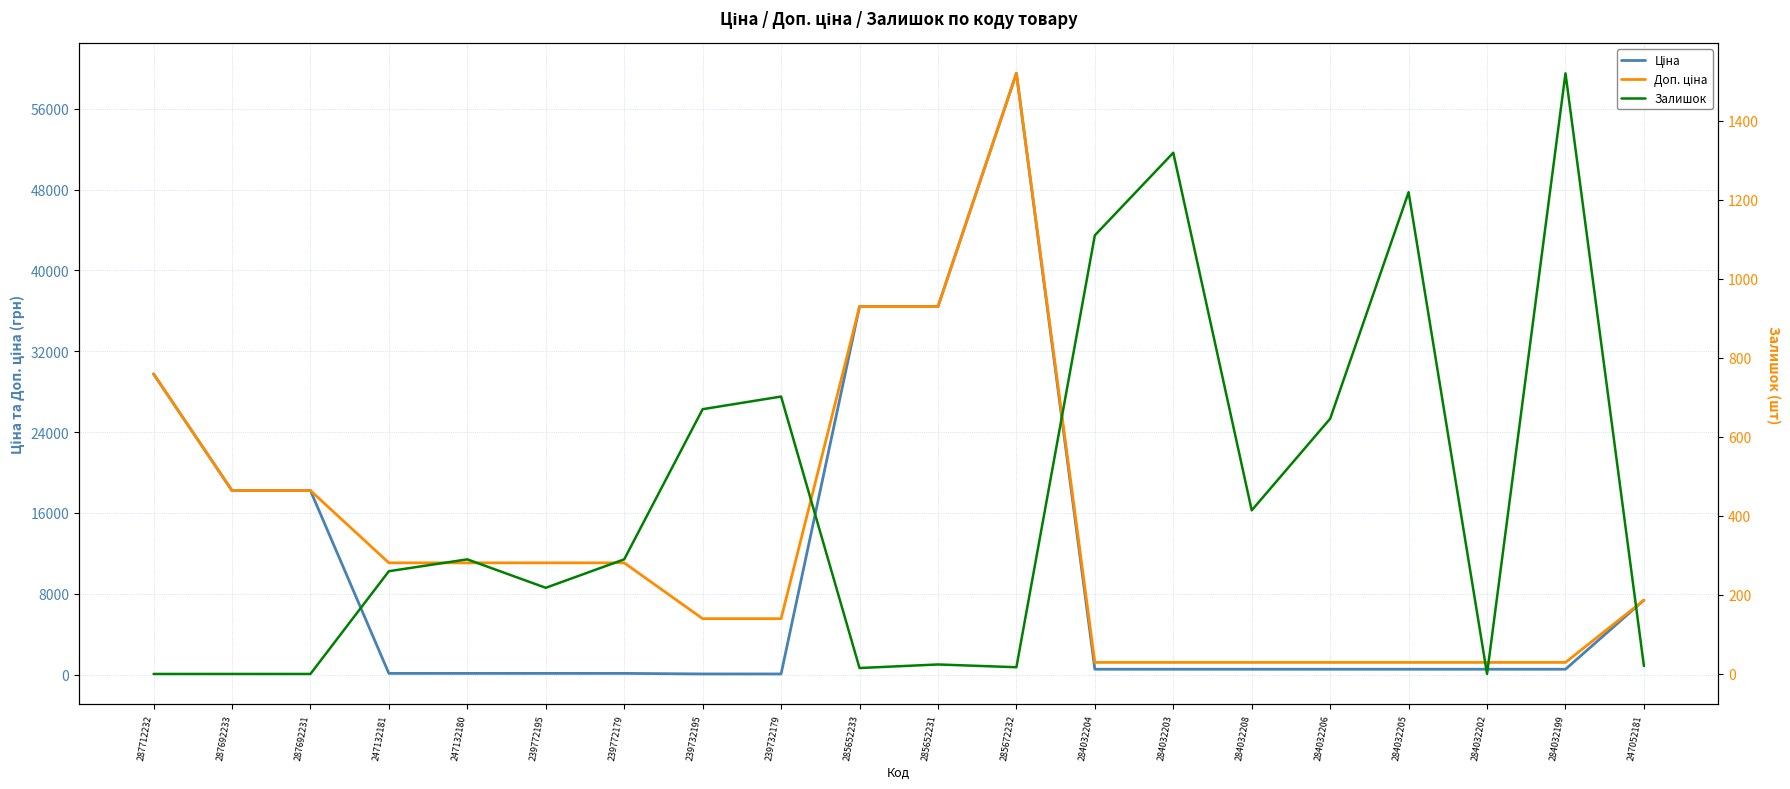

What is the label of the 1st point from the left?

287712232